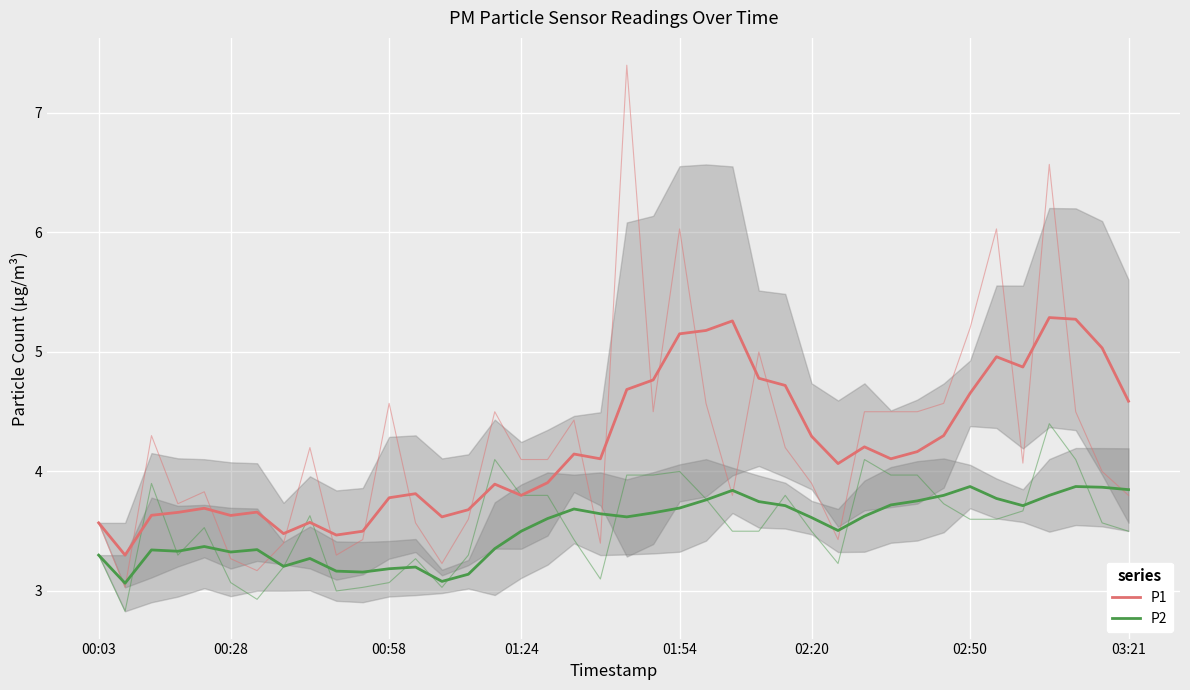

In P2, how many points are higher than both neighbors (excluding endpoints)?

9